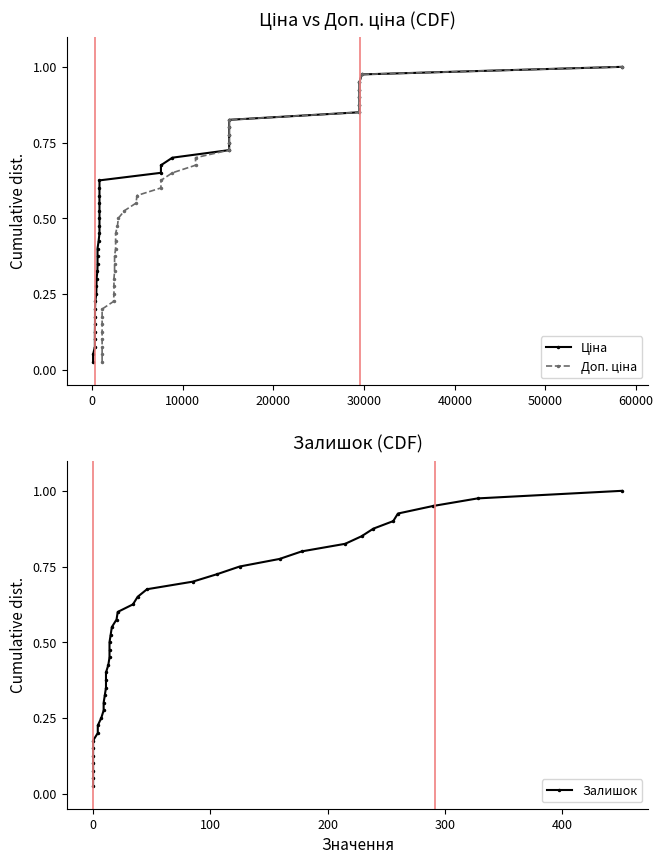

What are all the series names shown in the legend?

Ціна, Доп. ціна, Залишок